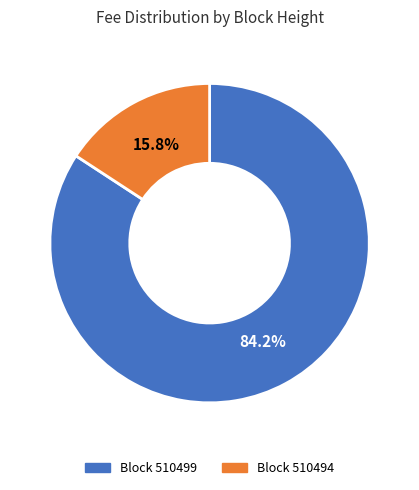

Does any single category account for the majority?

Yes